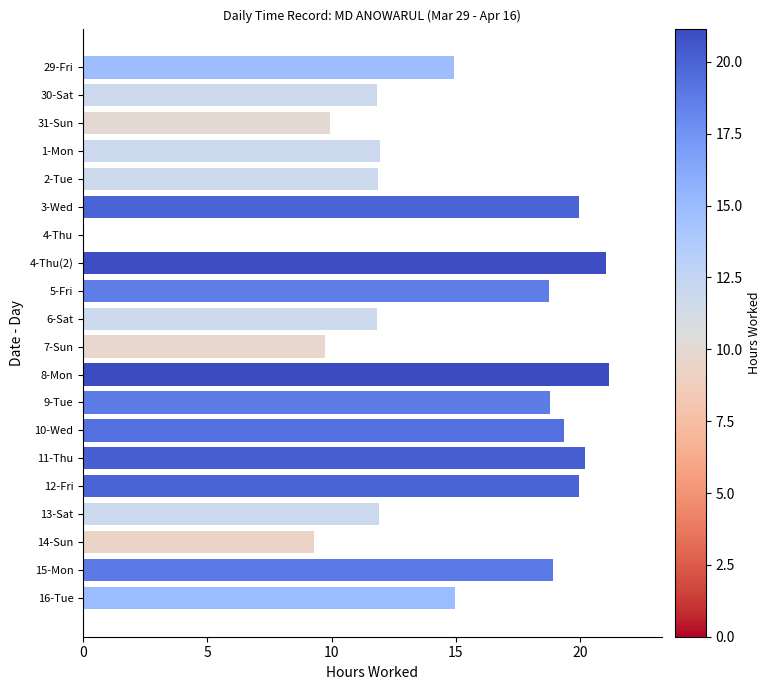

The chart shows a value of 21.0 at 4-Thu(2). True or false?

True